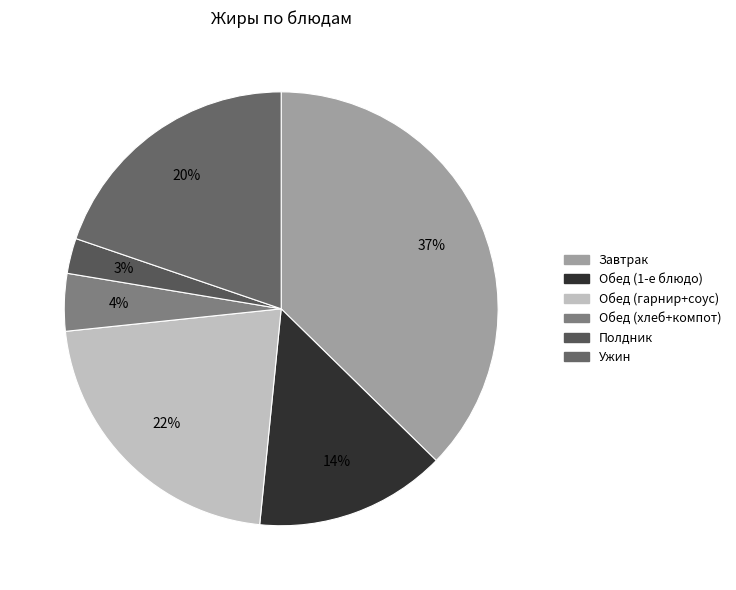

How many slices are in this pie chart?

6